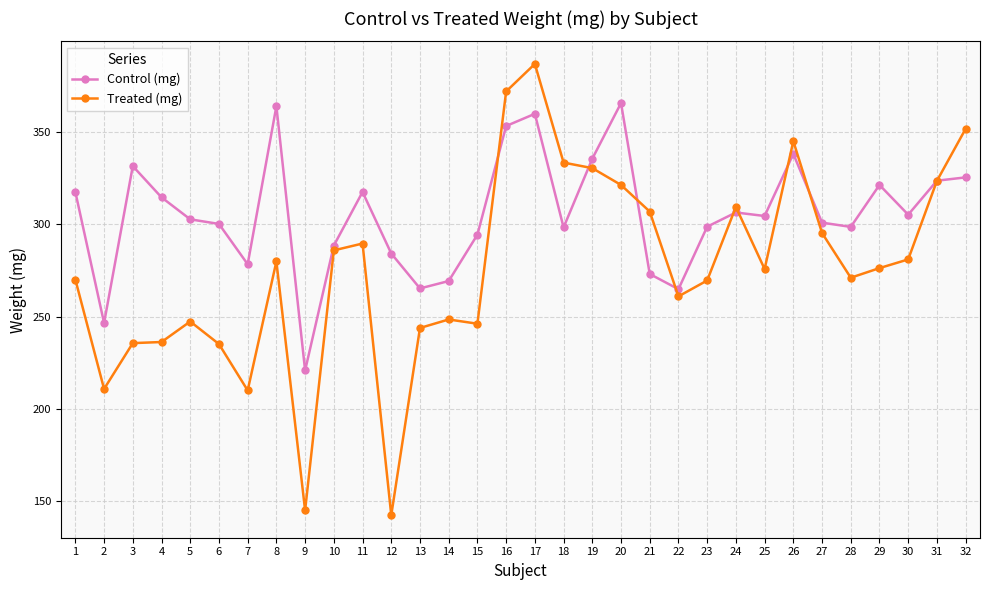

Is it true that Control (mg) equals 294.3 at 15?

True